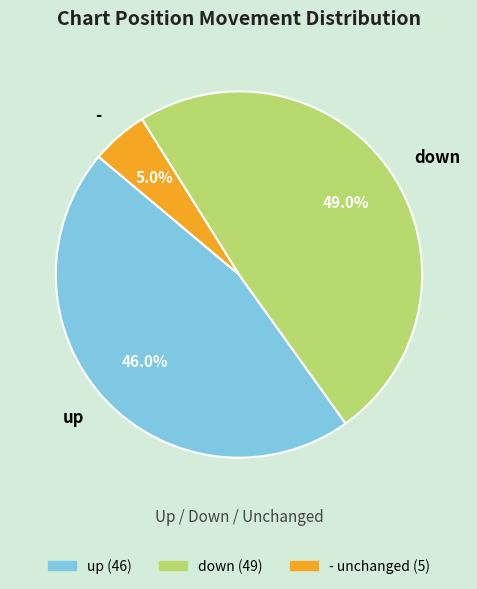

Is there a majority slice in this chart?

No